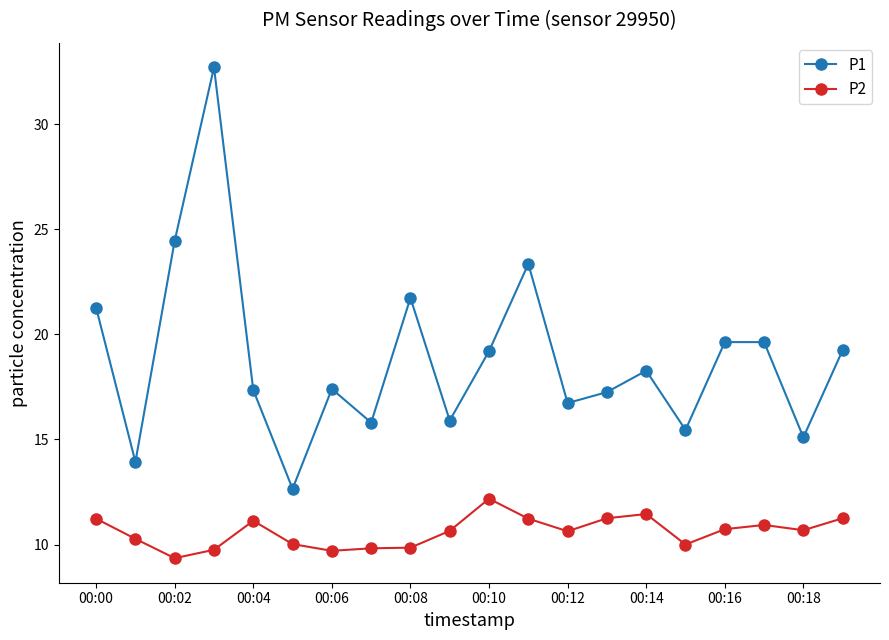

At how many categories does at least one series exceed 22?

3